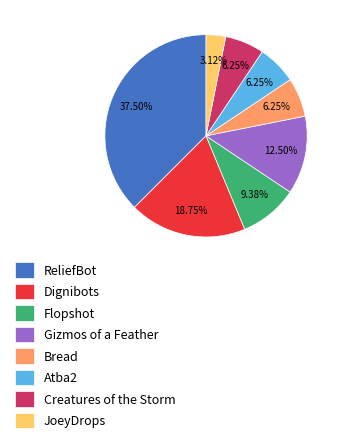

What percentage do Flopshot and Atba2 together represent?

15.6%